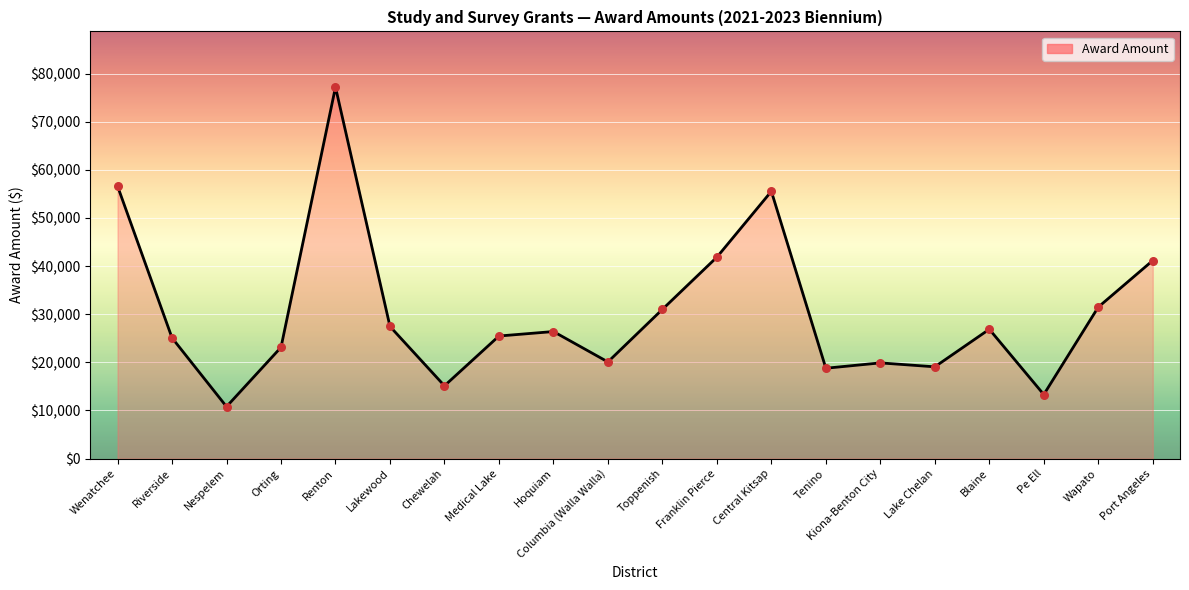

Between Wapato and Pe Ell, which is larger?

Wapato